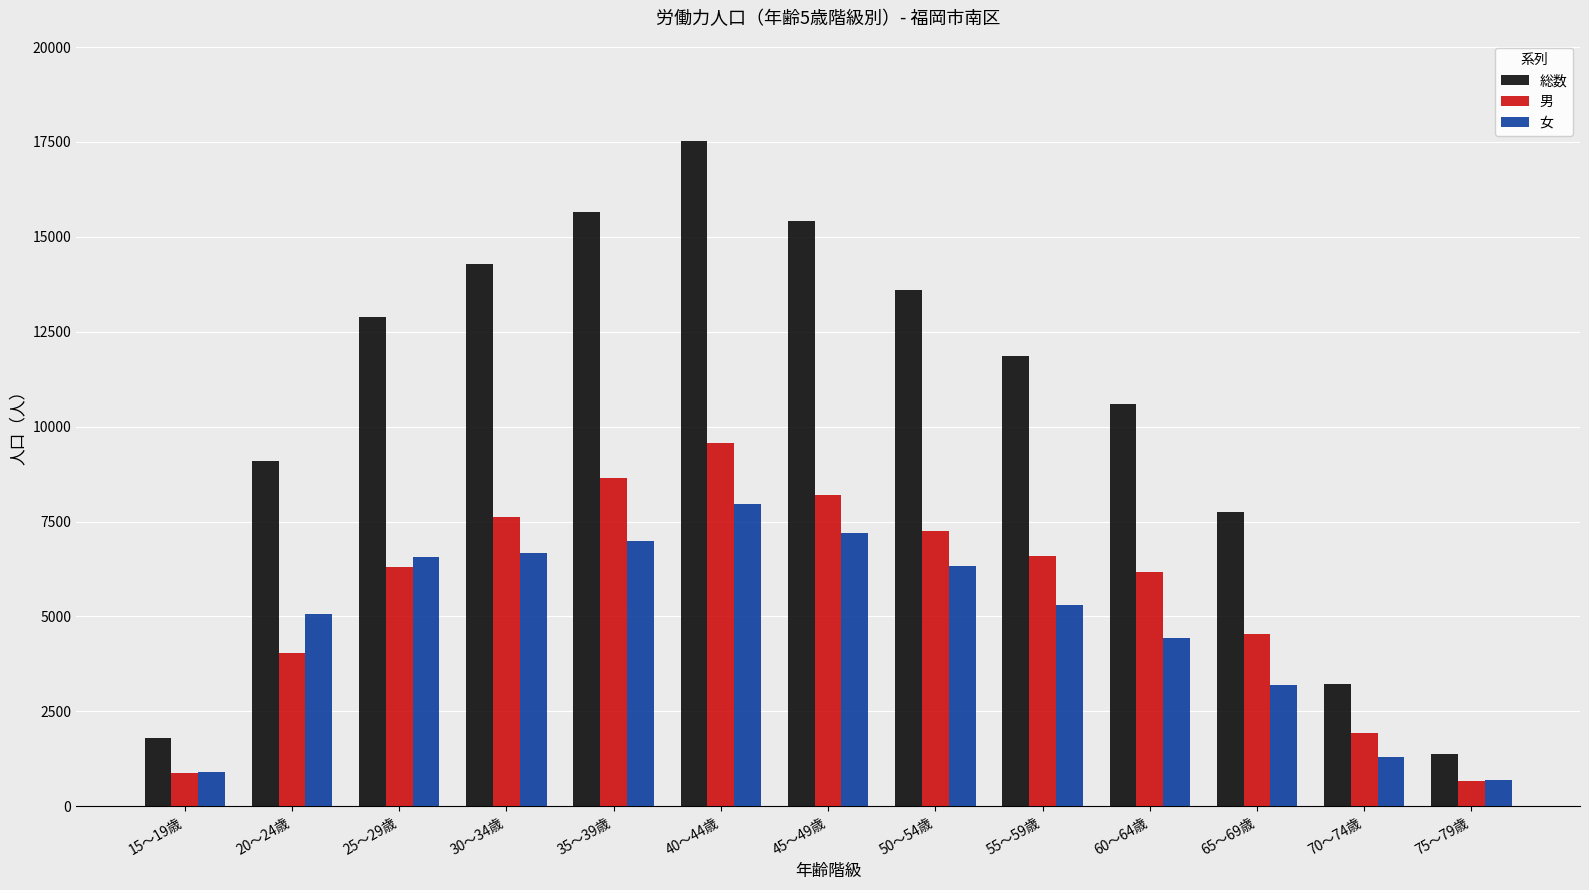

What are all the series names shown in the legend?

総数, 男, 女